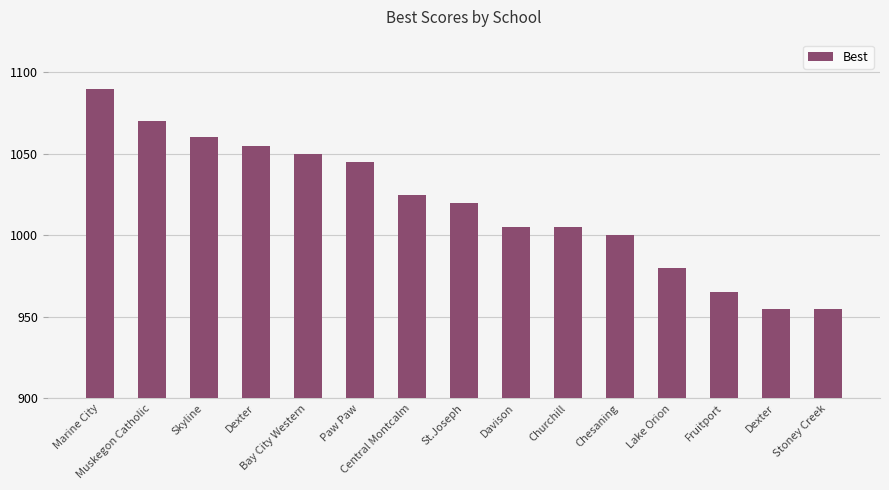

How many values are below 1020?

7